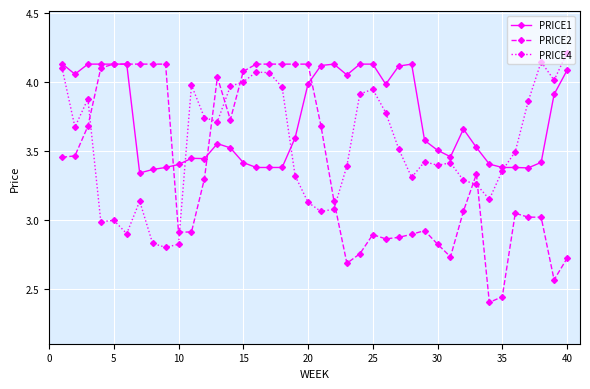

Which series has the largest range (max minus min)?

PRICE2